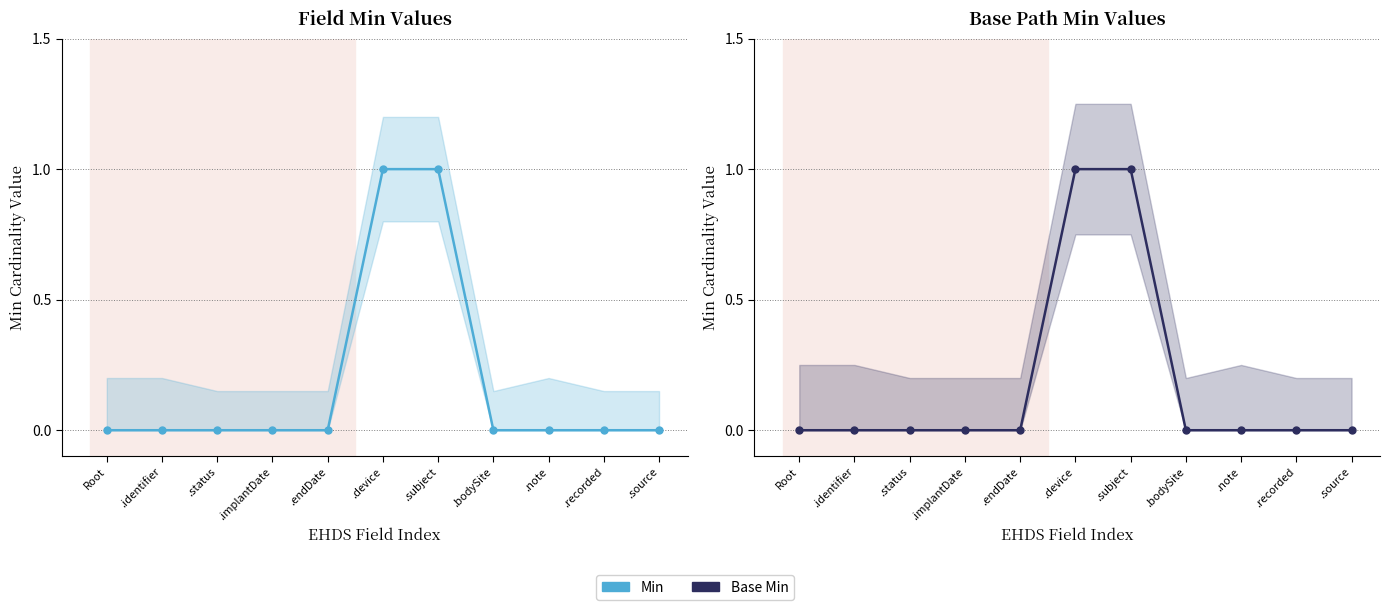

True or false: Field Min Values and Base Path Min Values intersect in this chart.

False